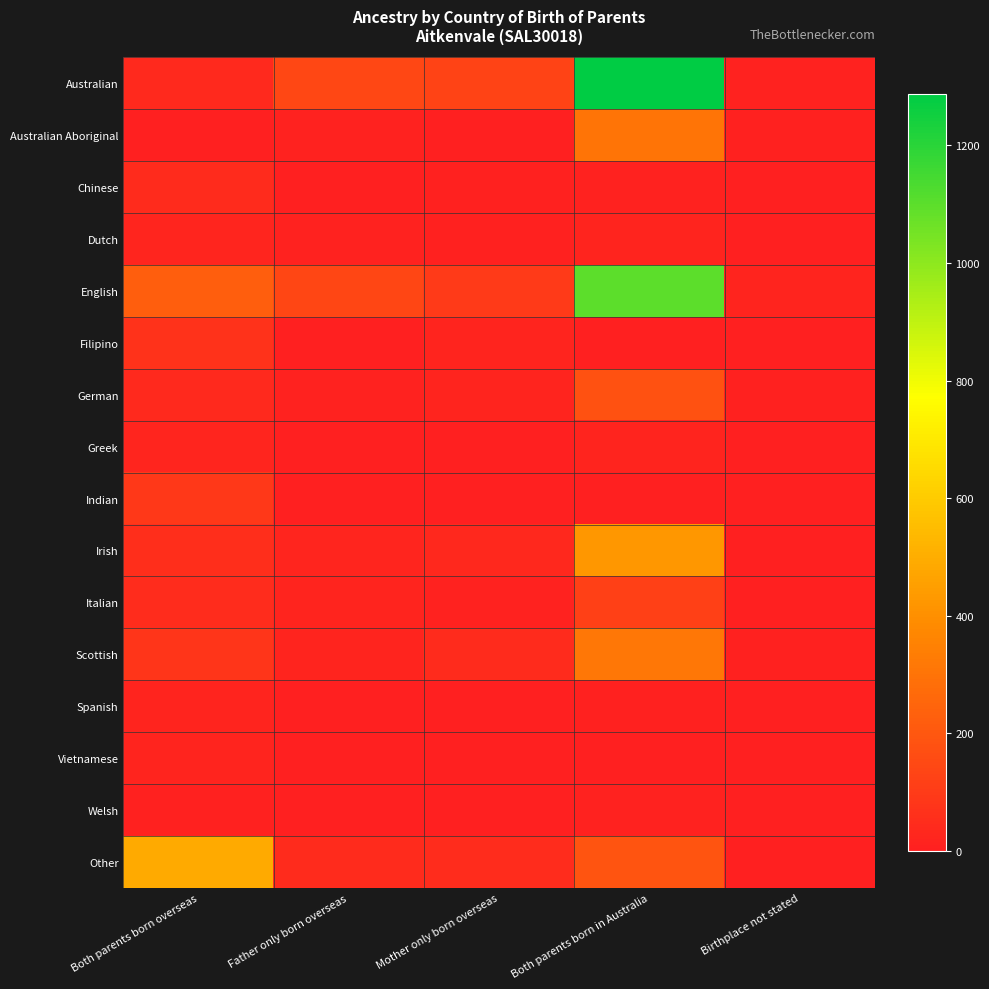

What is the greatest value displayed?

1287